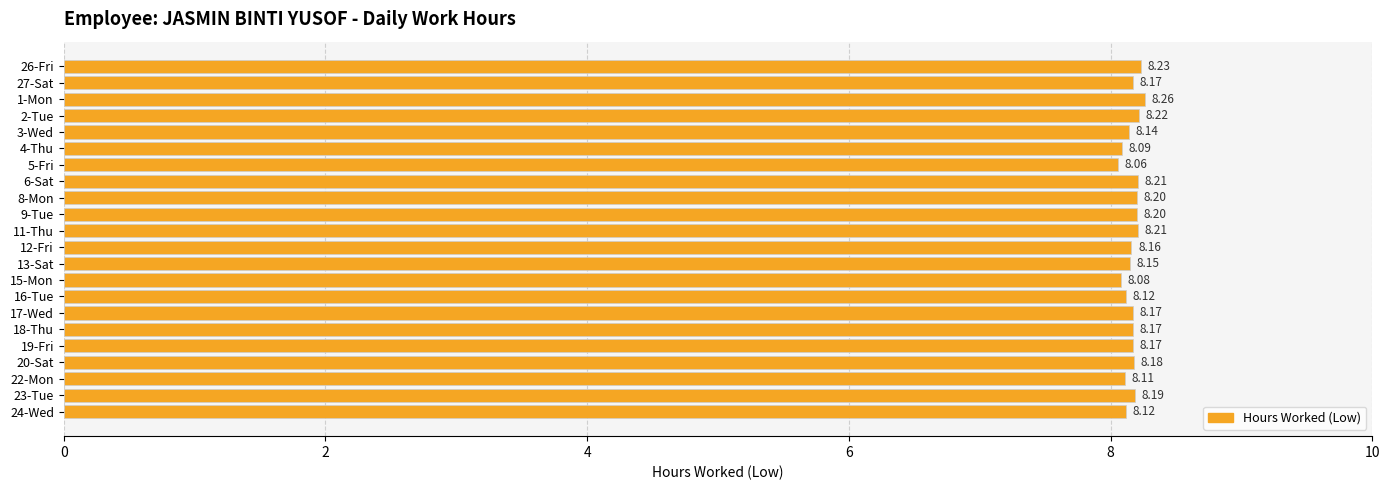

Count the values in the range 8 to 9.

22